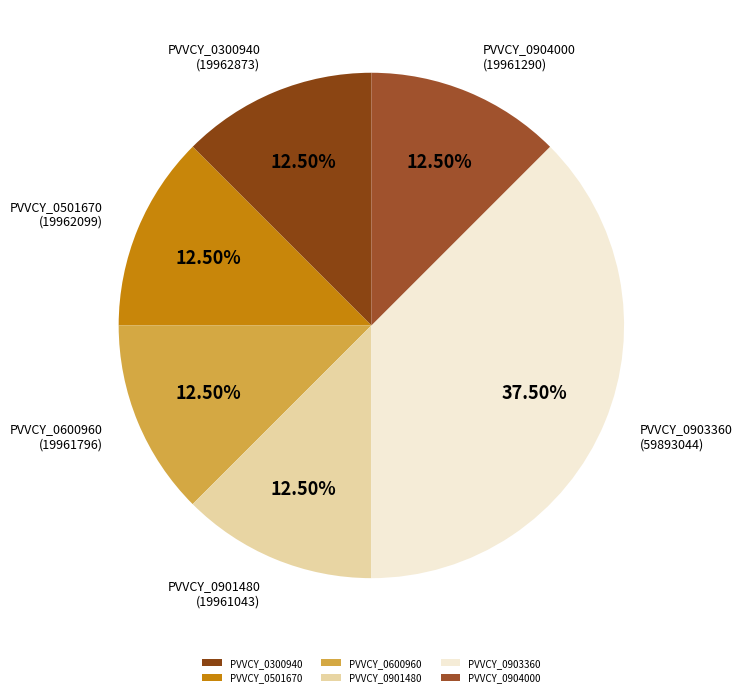

What is the largest slice in the pie chart?

PVVCY_0903360